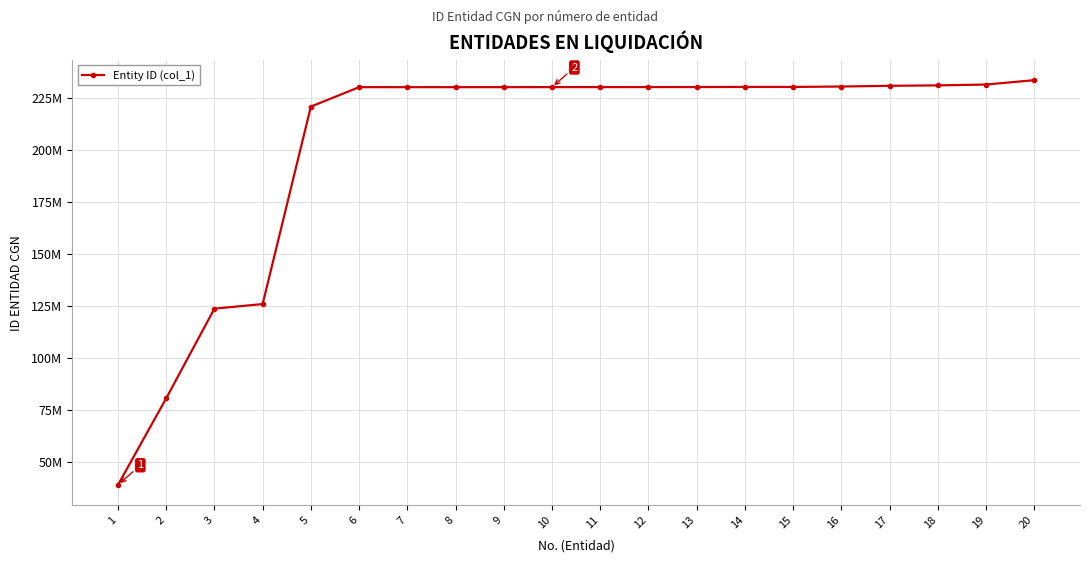

What is the value of the 2nd point from the left?

80500000